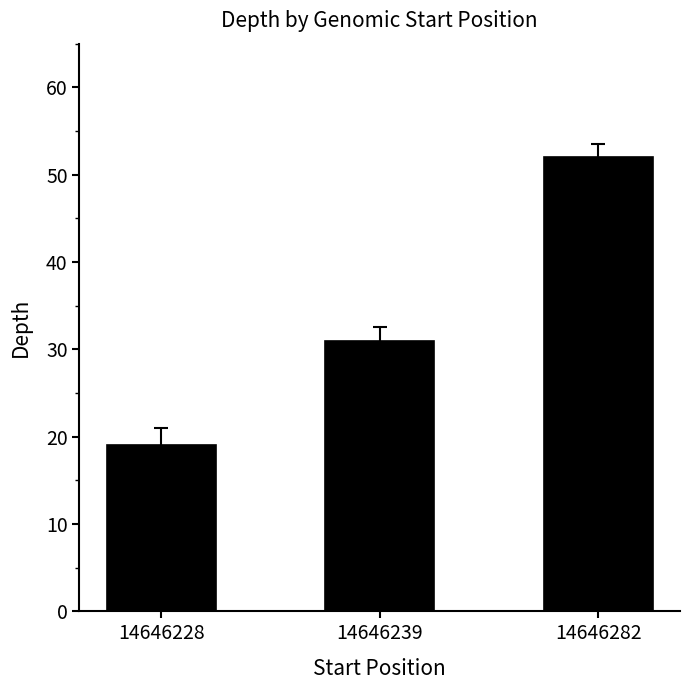

Between 14646239 and 14646282, which is larger?

14646282